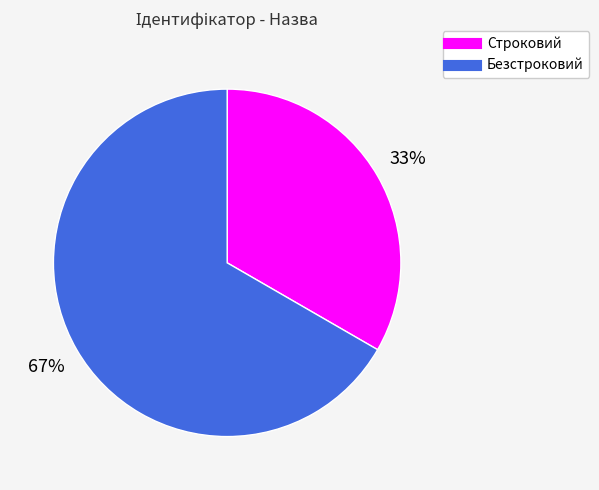

Which has a higher value, Строковий or Безстроковий?

Безстроковий